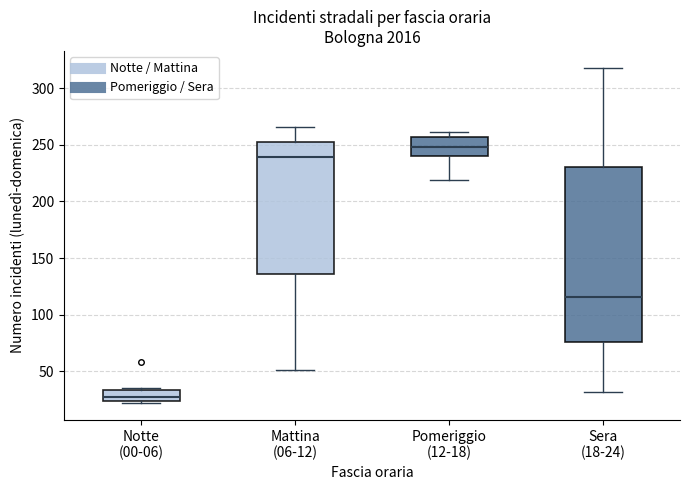

Where is the upper edge of the box for Mattina (06-12) on the y-axis? The values are not printed on the chart, so give them approximately, as read against the axis.

255